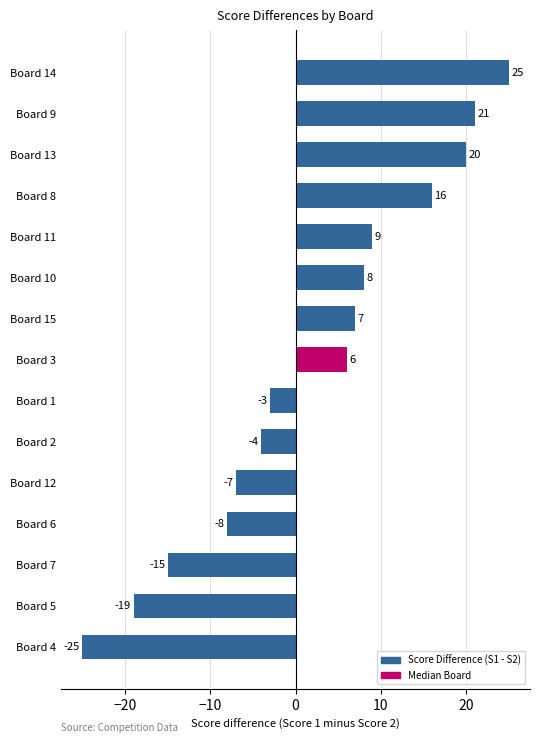

What is the change in value from Board 12 to Board 15?

+14